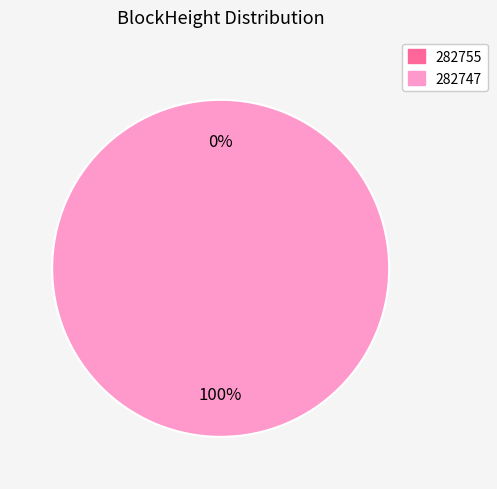

Is it true that 282755 is 8% of the pie?

False